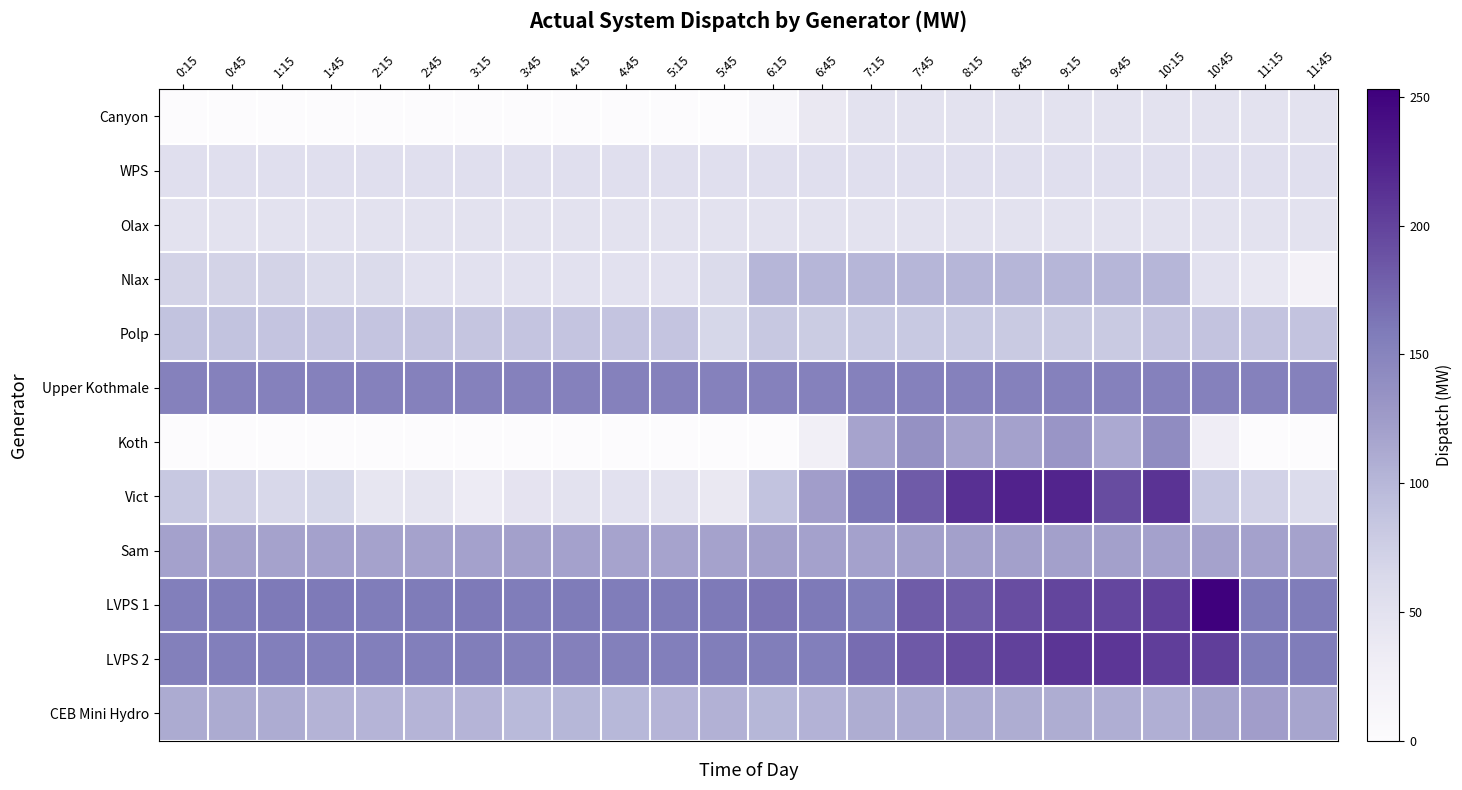

List the series in order of their peak value, lowest first.

Olax, Canyon, WPS, Polp, Nlax, Sam, CEB Mini Hydro, Koth, Upper Kothmale, LVPS 2, Vict, LVPS 1